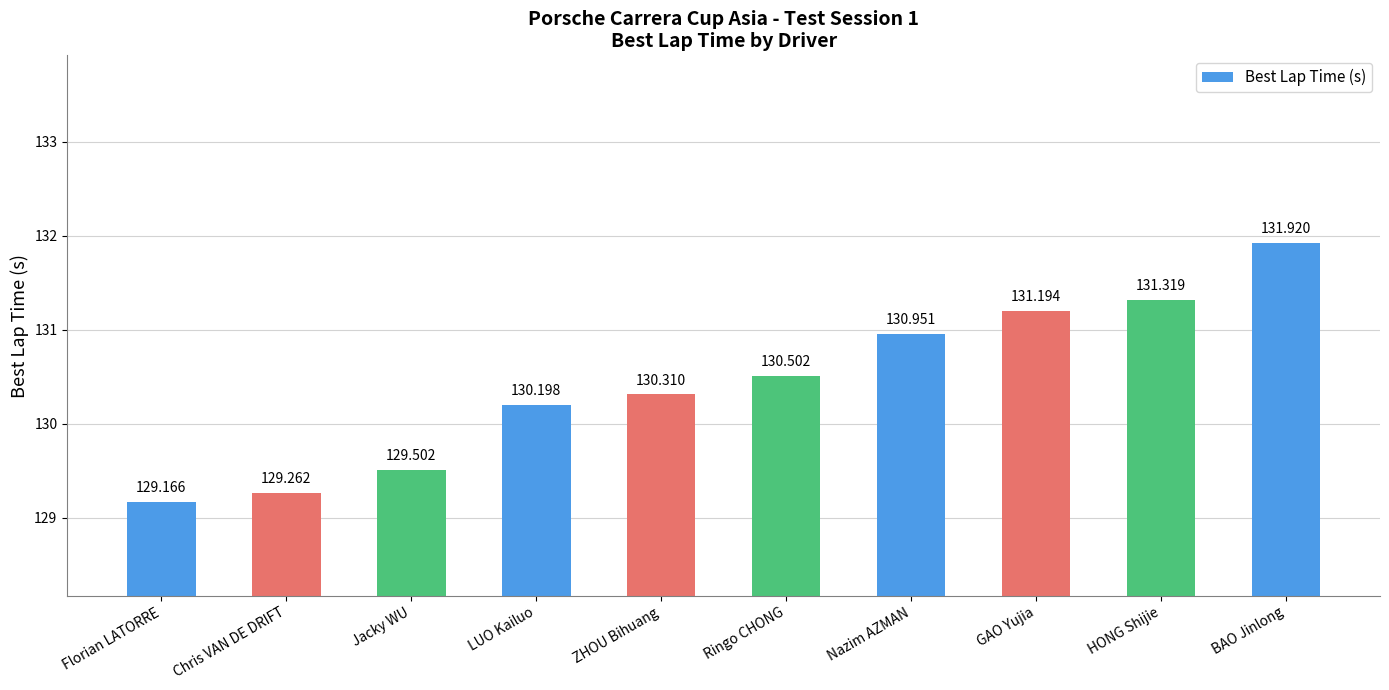

Rank the categories by value from highest to lowest.

BAO Jinlong, HONG Shijie, GAO Yujia, Nazim AZMAN, Ringo CHONG, ZHOU Bihuang, LUO Kailuo, Jacky WU, Chris VAN DE DRIFT, Florian LATORRE